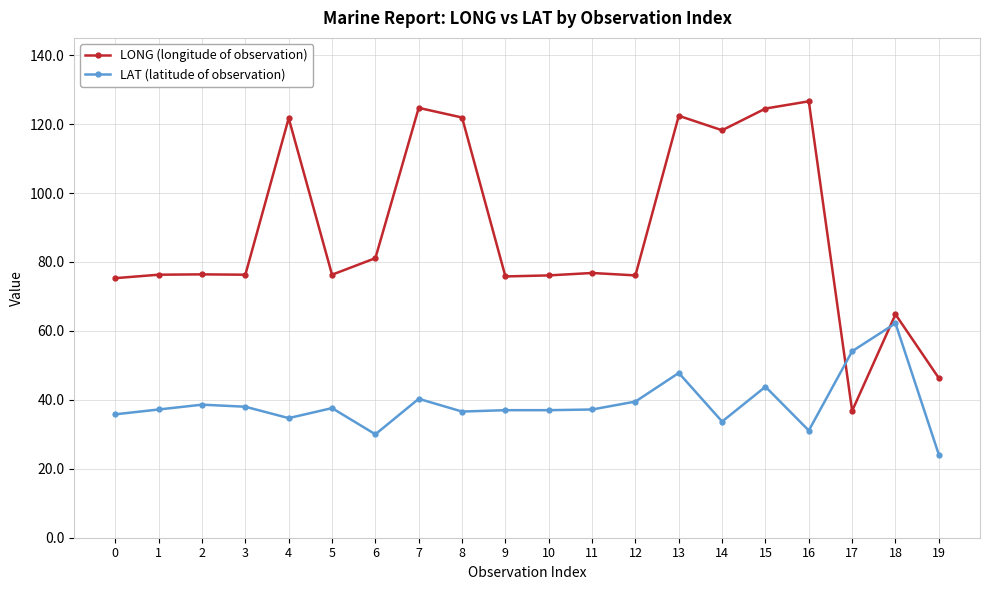

What is the value of the LAT (latitude of observation) point at the 15th from the left?

33.7